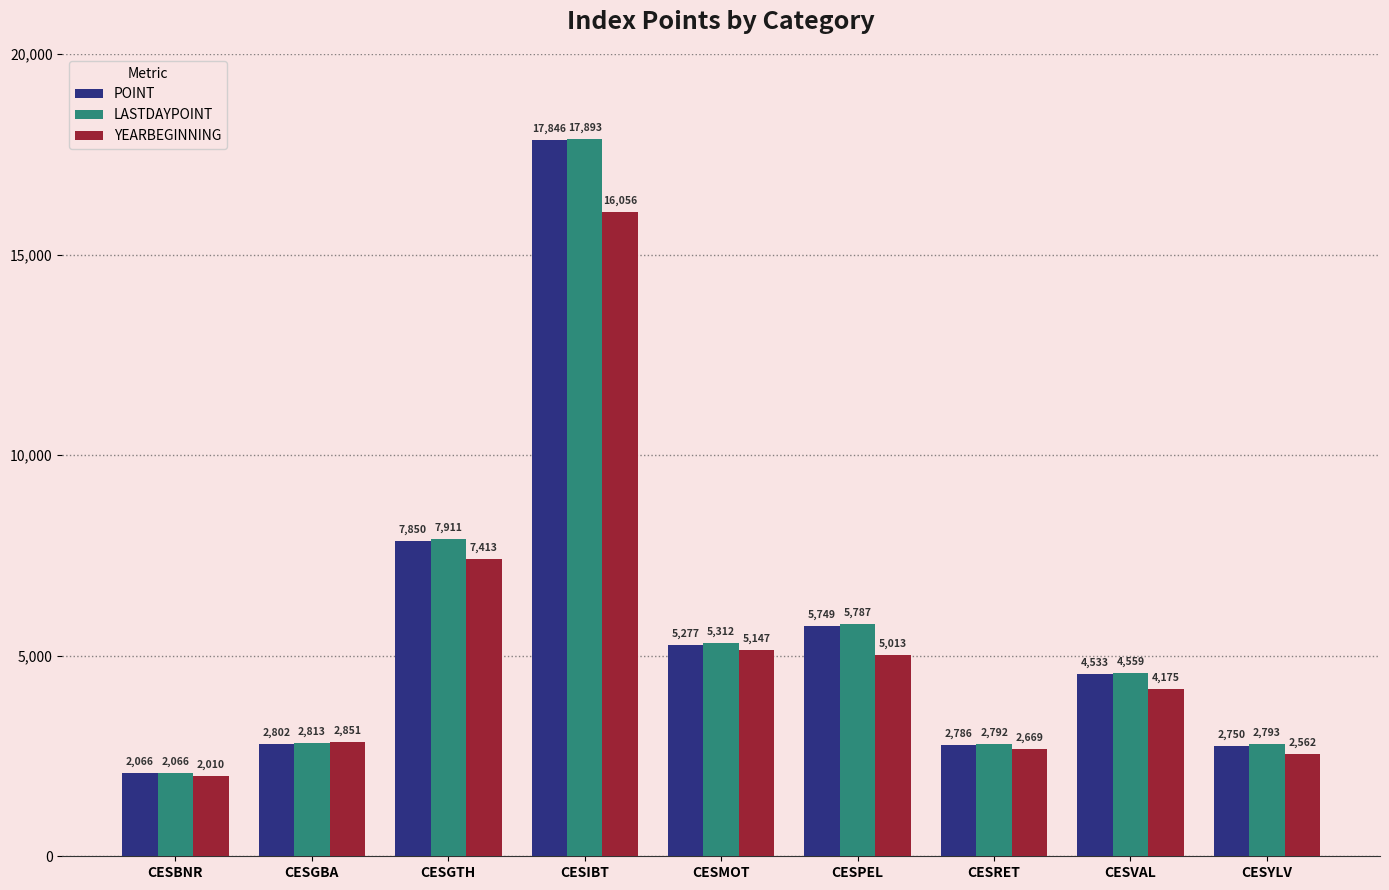

List the labels in order of LASTDAYPOINT value, largest first.

CESIBT, CESGTH, CESPEL, CESMOT, CESVAL, CESGBA, CESYLV, CESRET, CESBNR